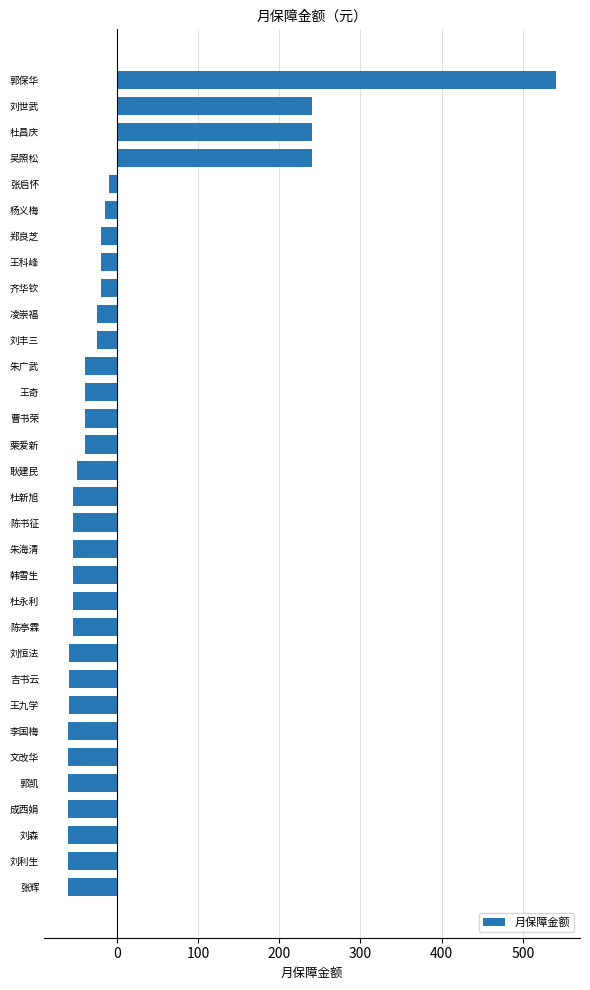

What is the difference between the second highest and minimum values?

300.0